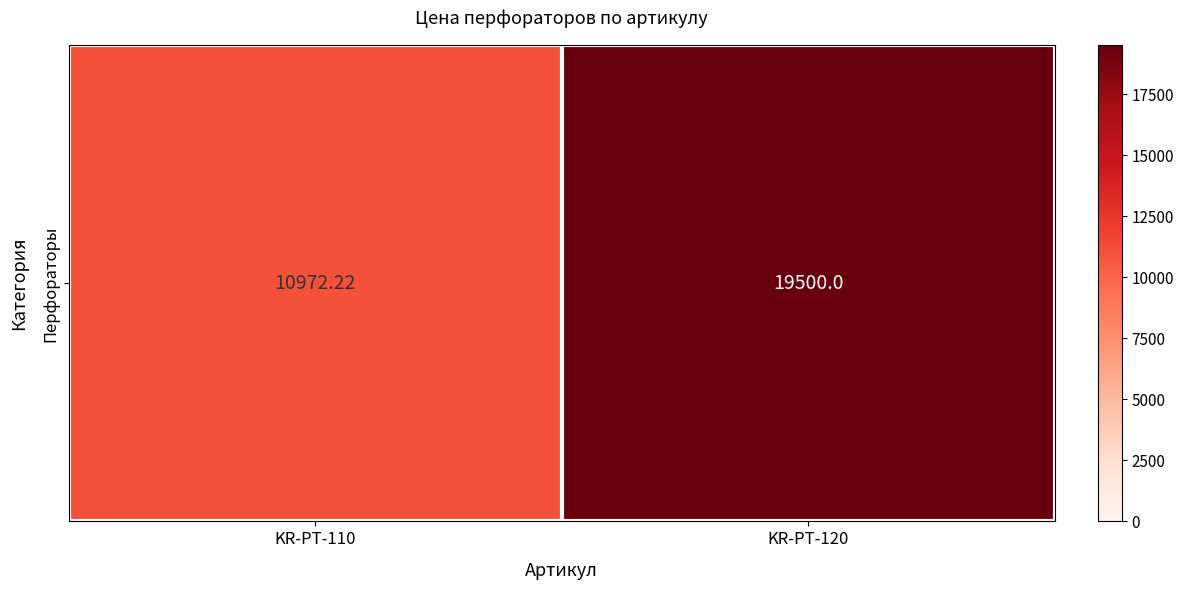

What is the average value?

15236.1